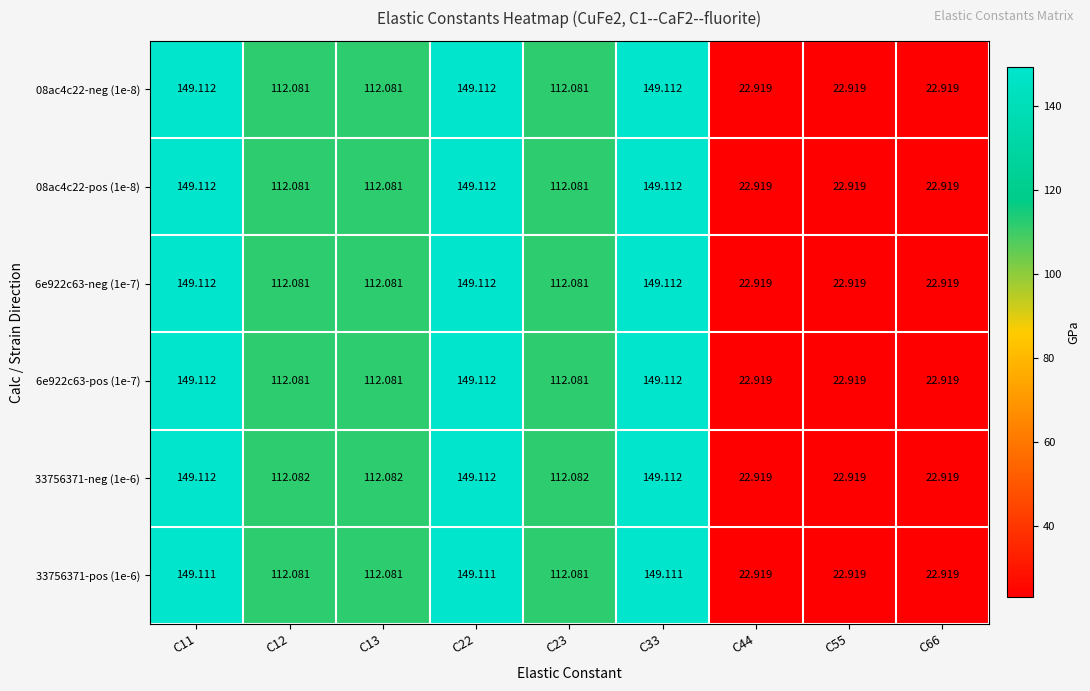

Is the value of 33756371-pos (1e-6) at C33 greater than the value of 33756371-neg (1e-6) at C33?

No